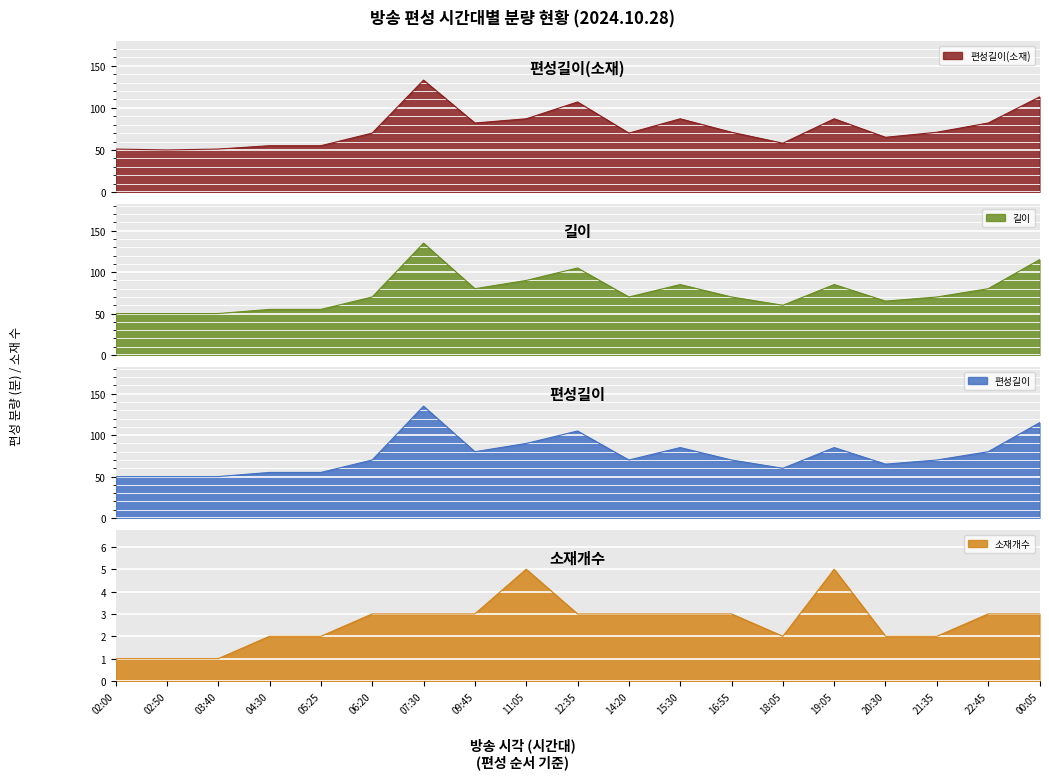

What is the label of the 3rd point from the left?

03:40